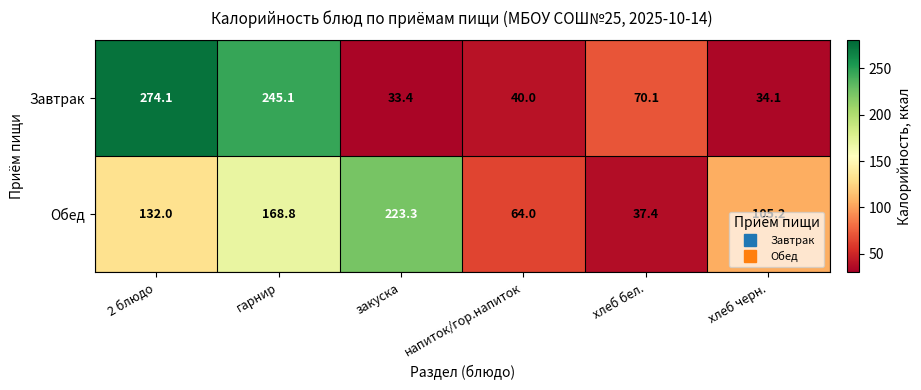

What value does the Обед series have at хлеб черн.?

105.2